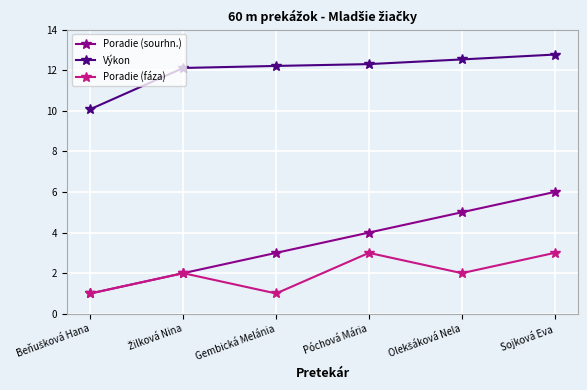

What position from the right is Póchová Mária?

3